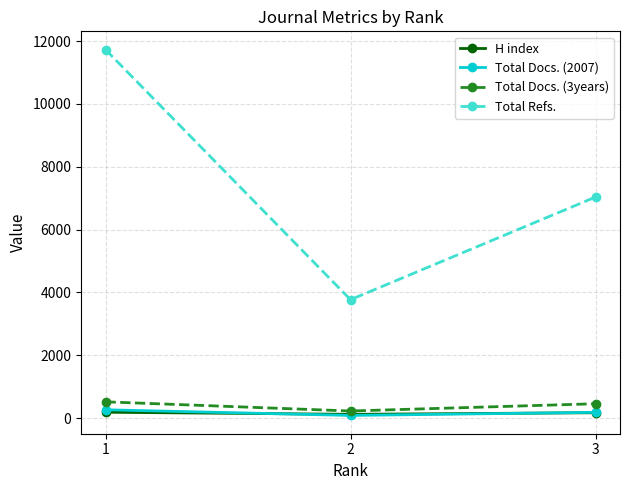

Which series changed the most between 1 and 2?

Total Refs.